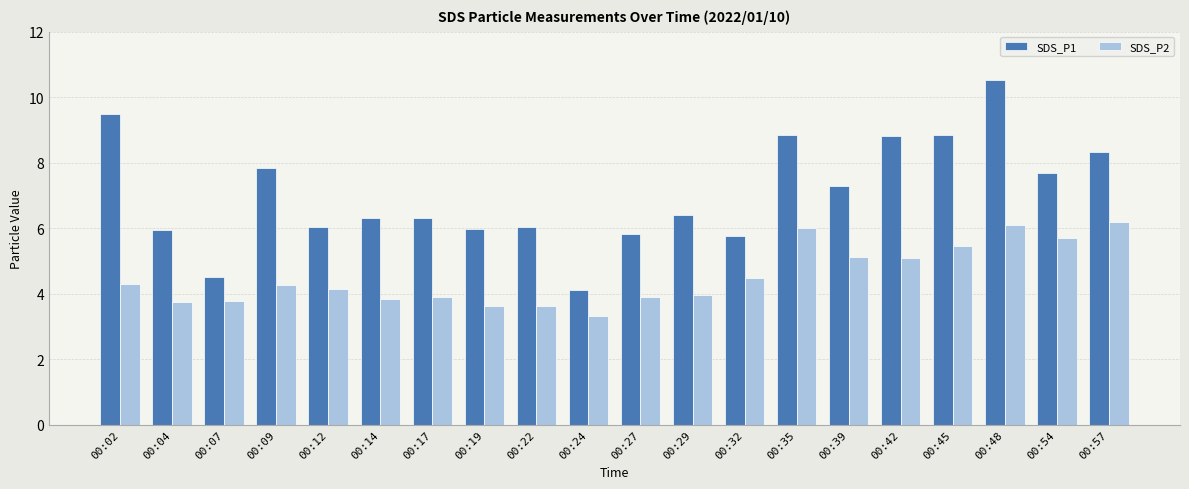

At which category is the sum across all series the highest?

00:48